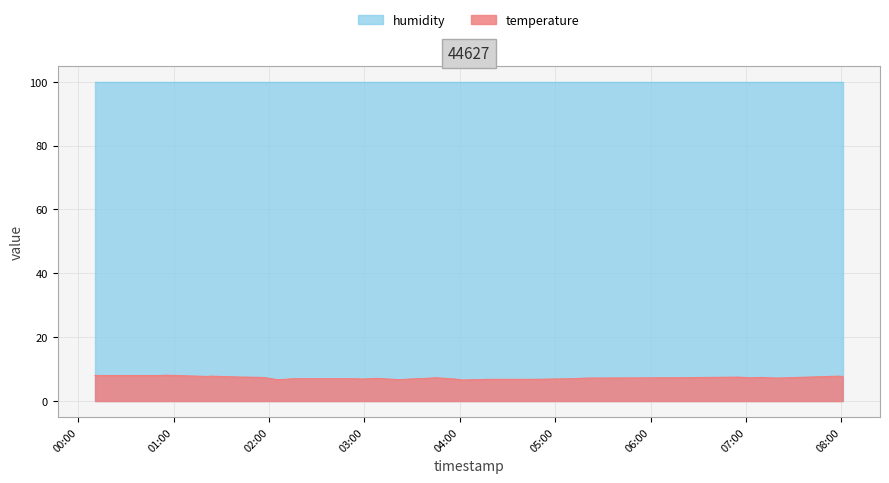

Which series has the largest range (max minus min)?

temperature